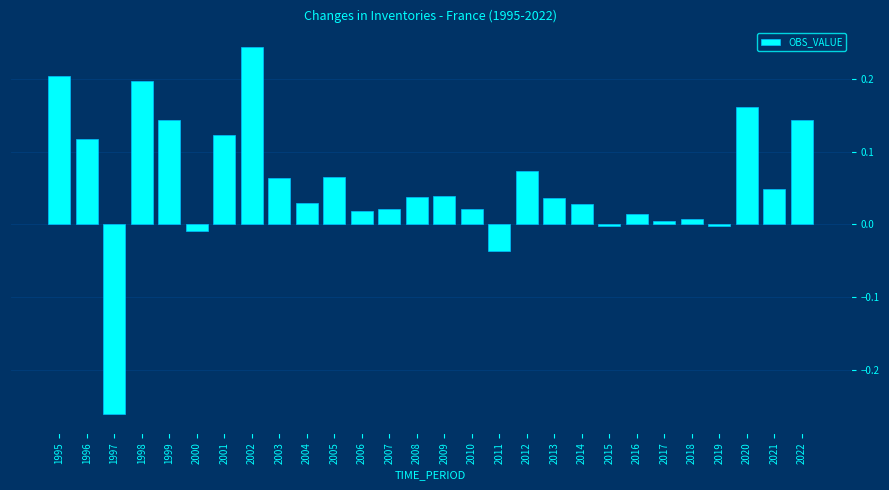

Which has a higher value, 2001 or 1998?

1998